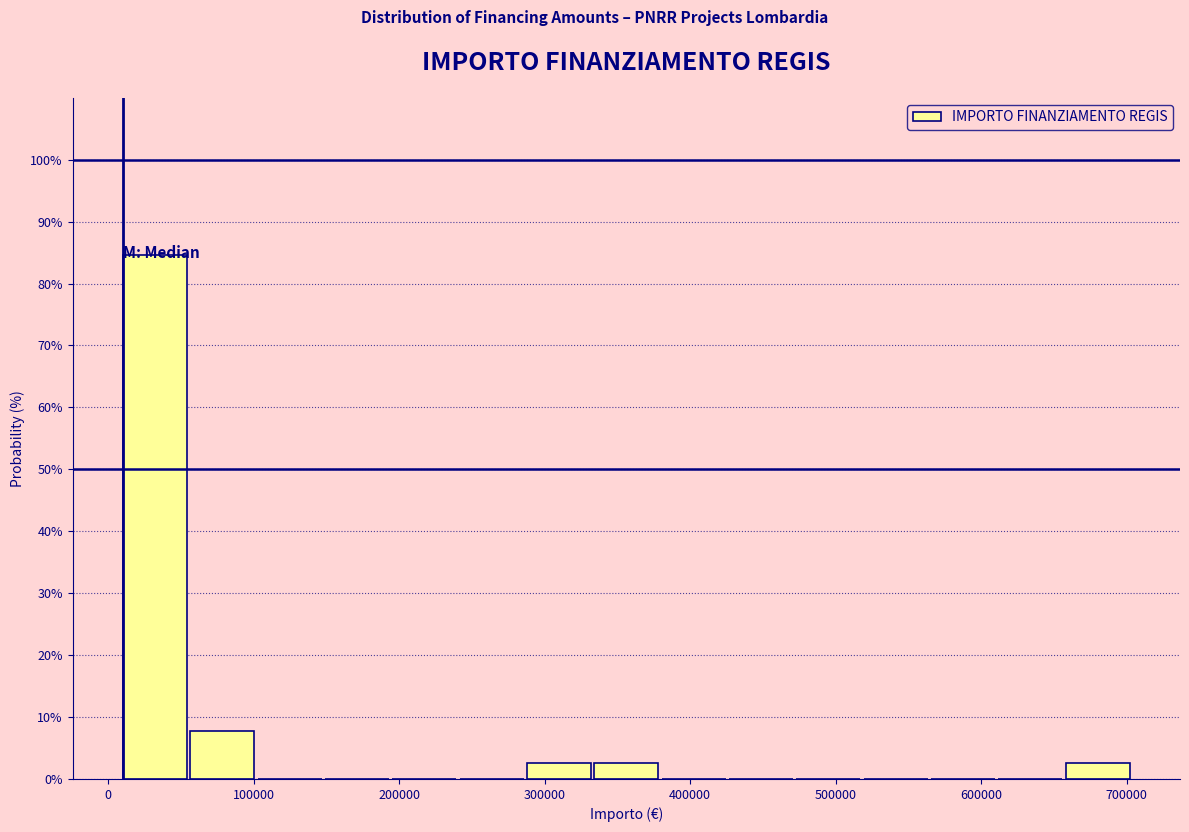

What is the height of the bar covering 660000 to 700000 on the x-axis? Neither the bar edges nor the heights are printed on the chart, so give them approximately, as read against the axes.

3